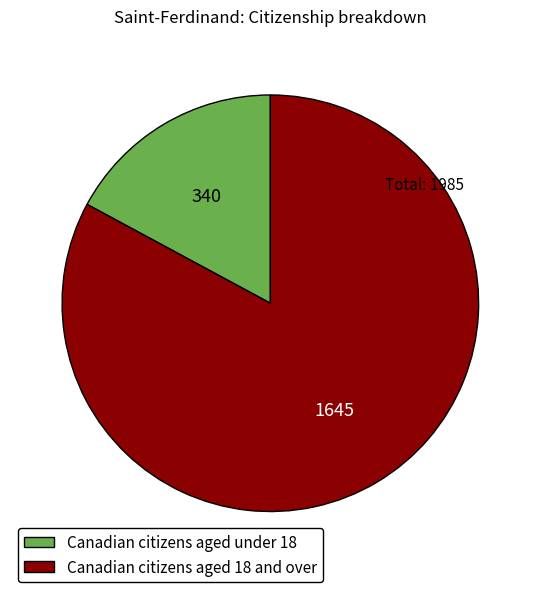

Which has a higher value, Canadian citizens aged under 18 or Canadian citizens aged 18 and over?

Canadian citizens aged 18 and over